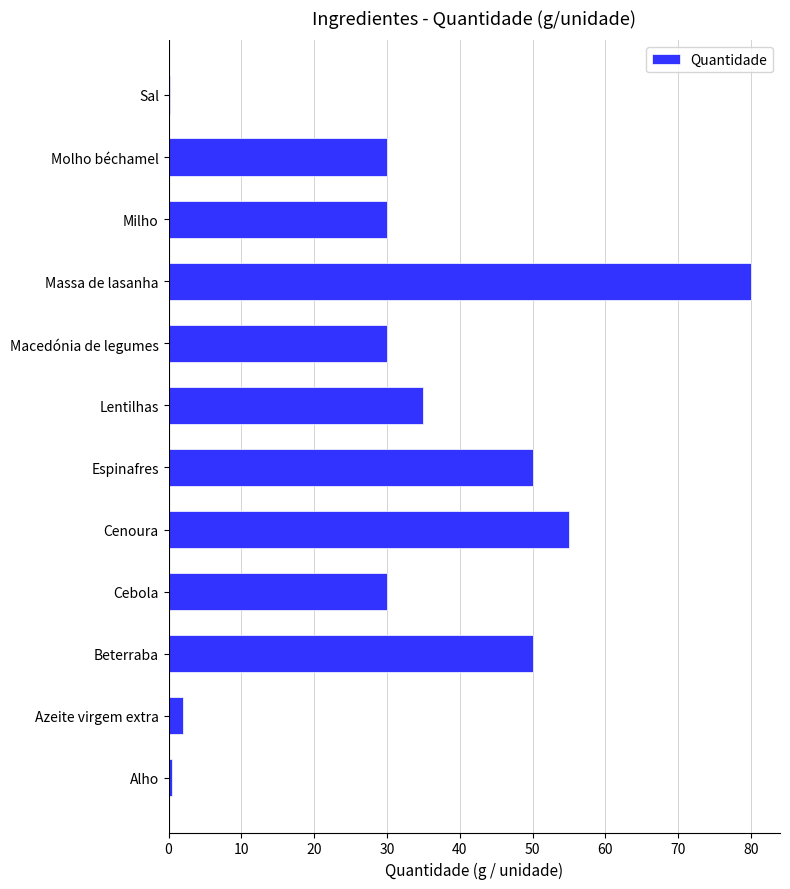

The value at Macedónia de legumes is 30.0. True or false?

True